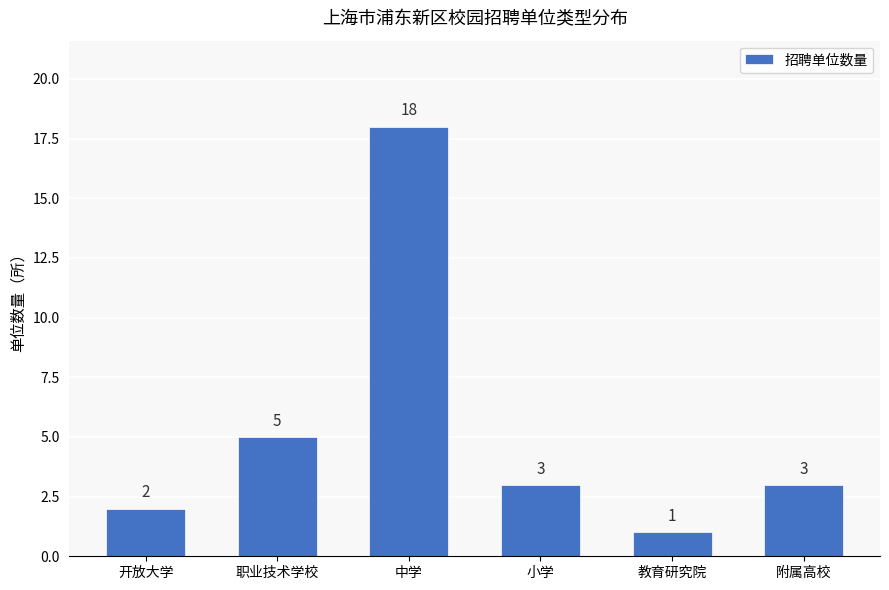

Which category has the highest value across all series?

中学